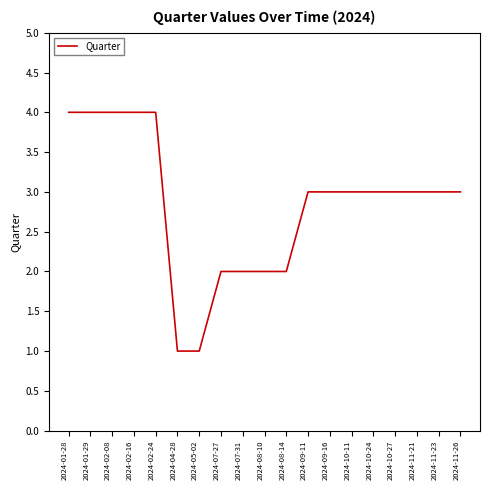

What is the smallest value displayed?

1